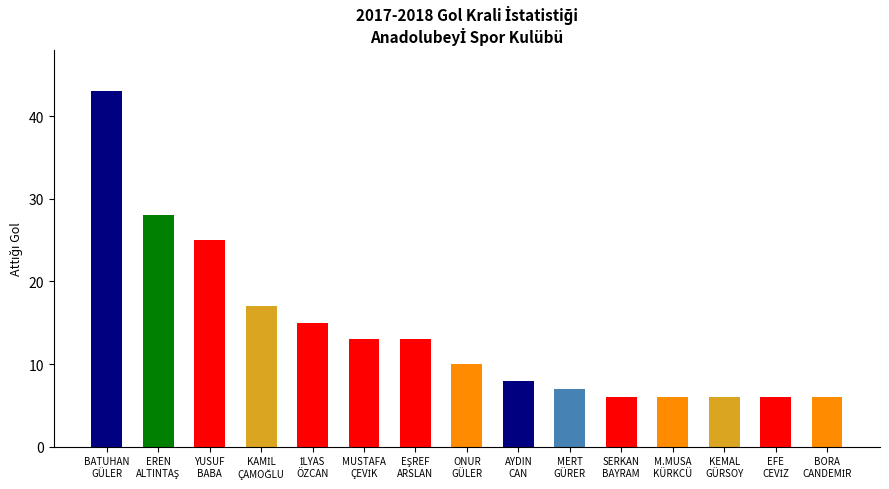

What is the minimum value shown in the chart?

6